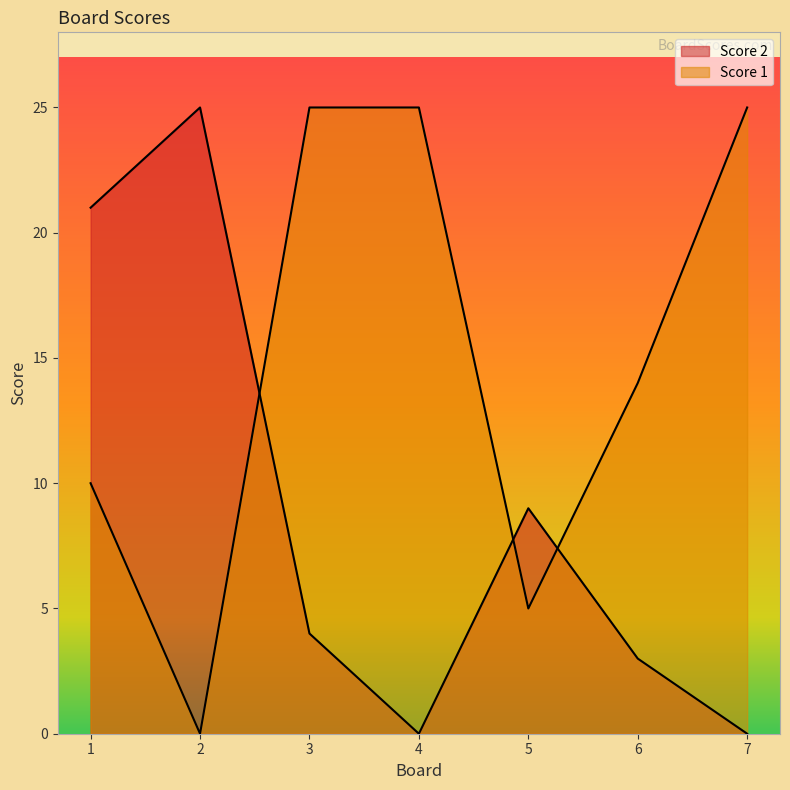

True or false: Score 2 has a value of 0 at 4.

True